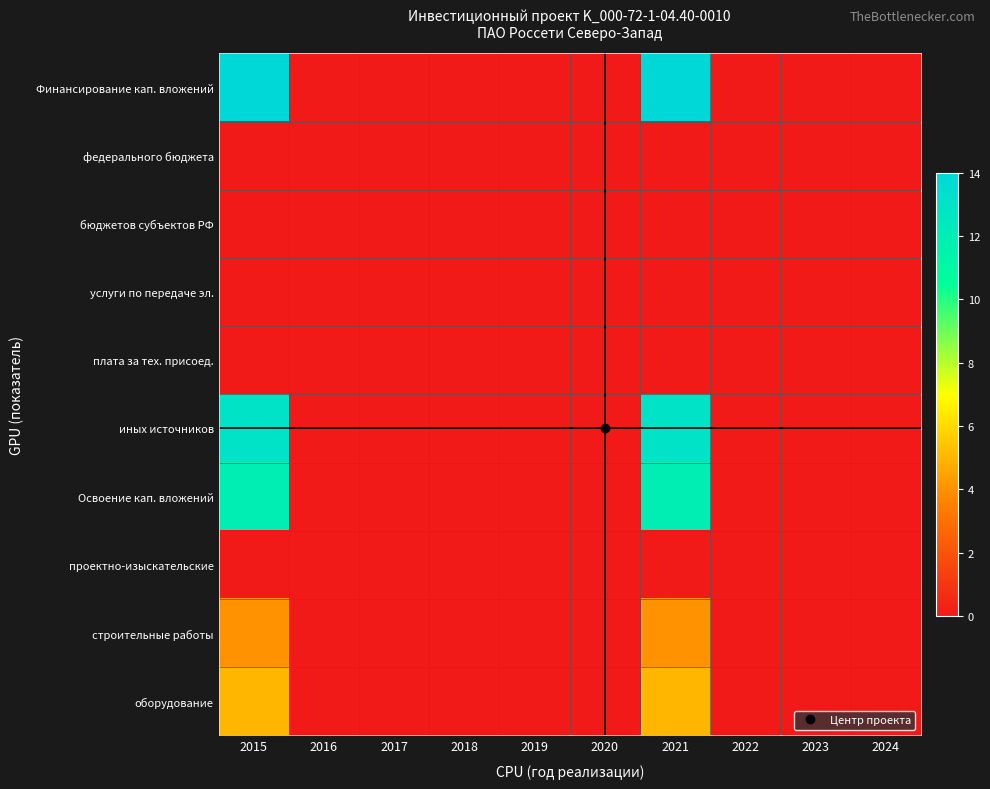

Rank the series at 2022 from lowest to highest value.

Финансирование кап. вложений, федерального бюджета, бюджетов субъектов РФ, услуги по передаче эл., плата за тех. присоед., иных источников, Освоение кап. вложений, проектно-изыскательские, строительные работы, оборудование